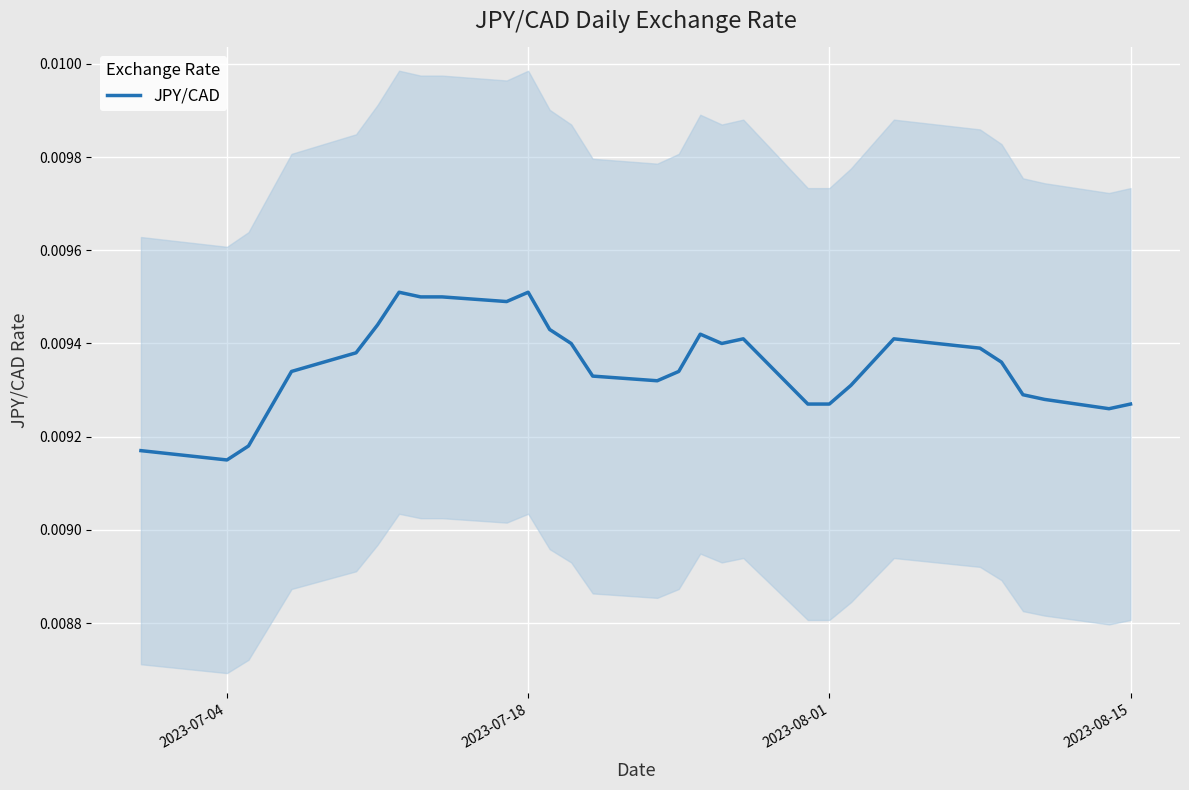

Count the values in the range 0 to 1.

31